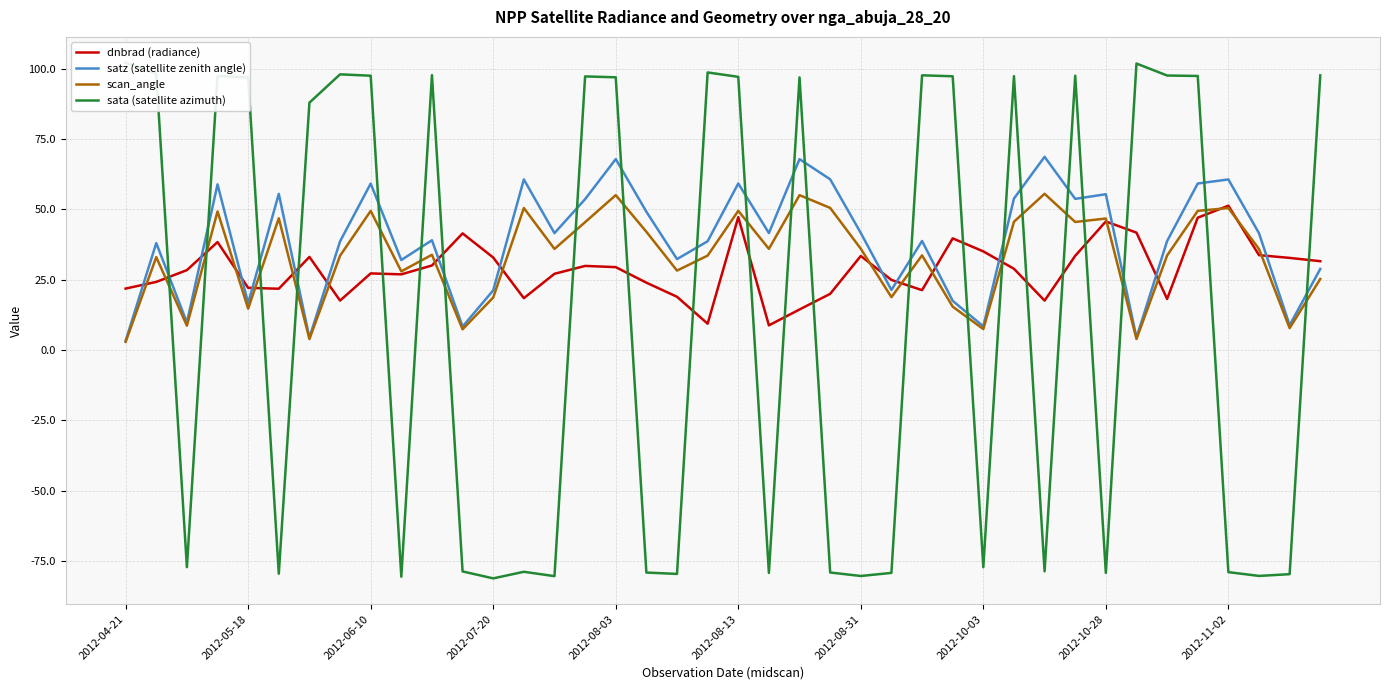

What is the minimum value for dnbrad (radiance)?

8.8